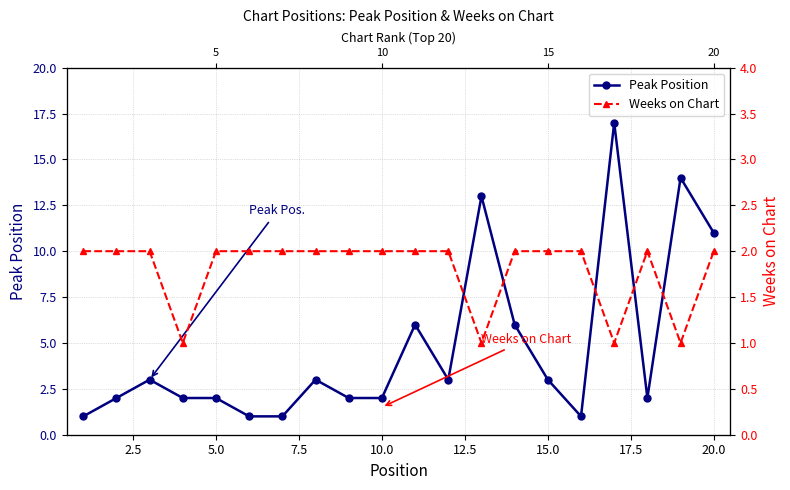

What is the lowest value of the Weeks on Chart series?

1